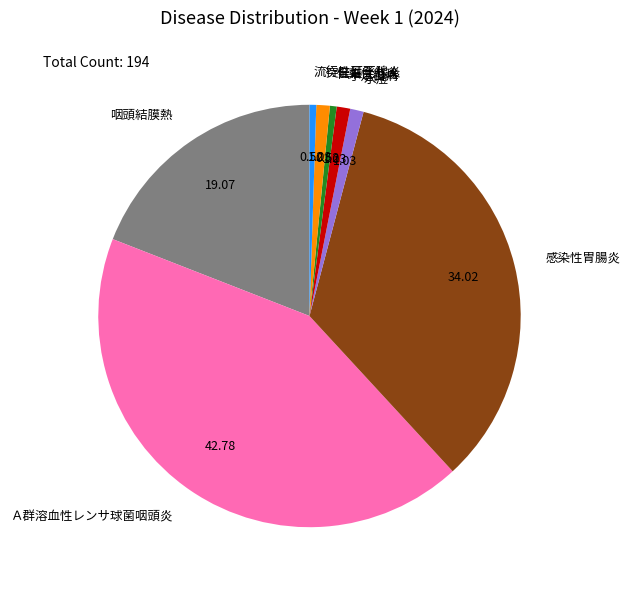

Does 伝染性紅斑 account for over 50% of the chart?

No